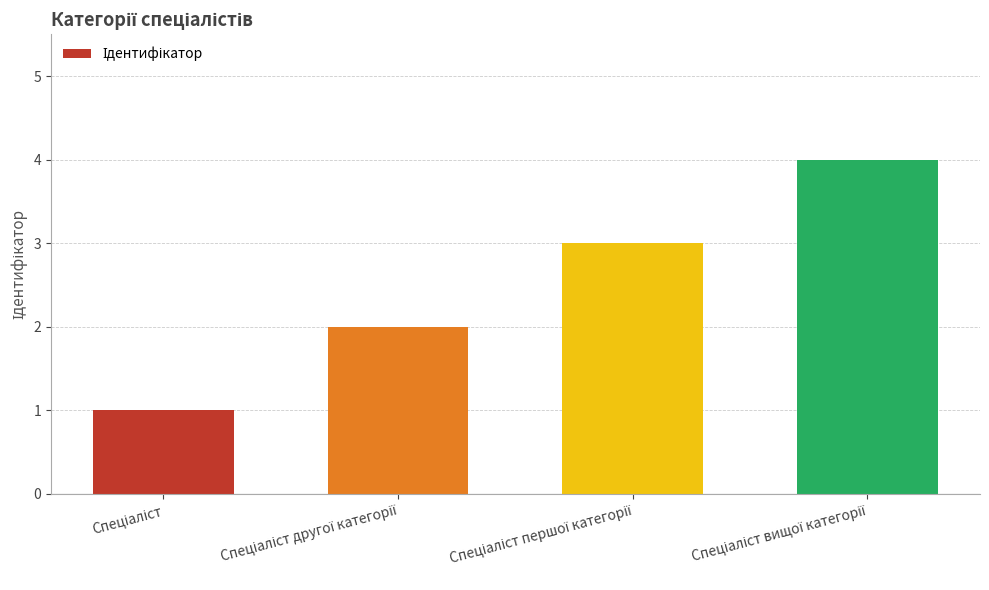

Reading right to left, what are all the values shown in this chart?

4	3	2	1